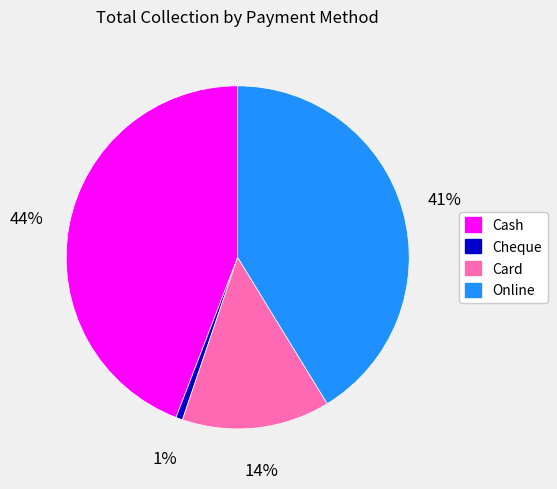

Combined, do Online and Card account for over 50%?

Yes